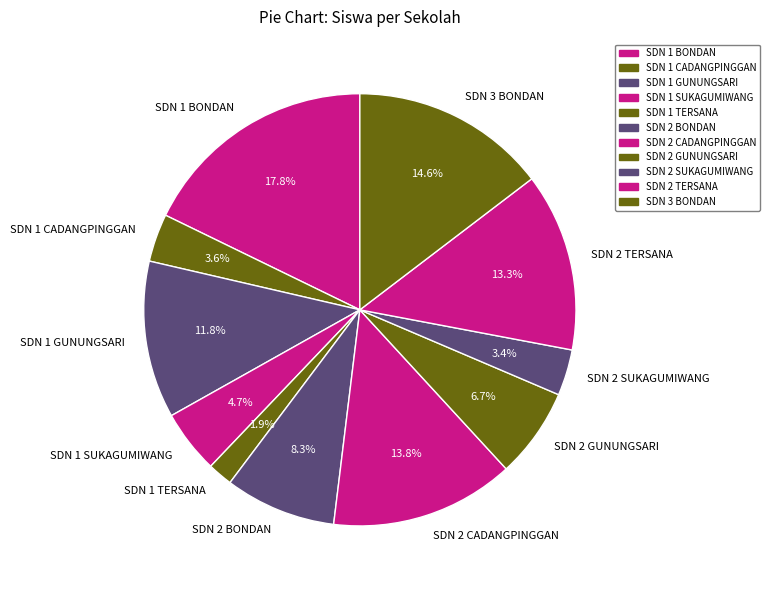

What is the smallest slice in the pie chart?

SDN 1 TERSANA